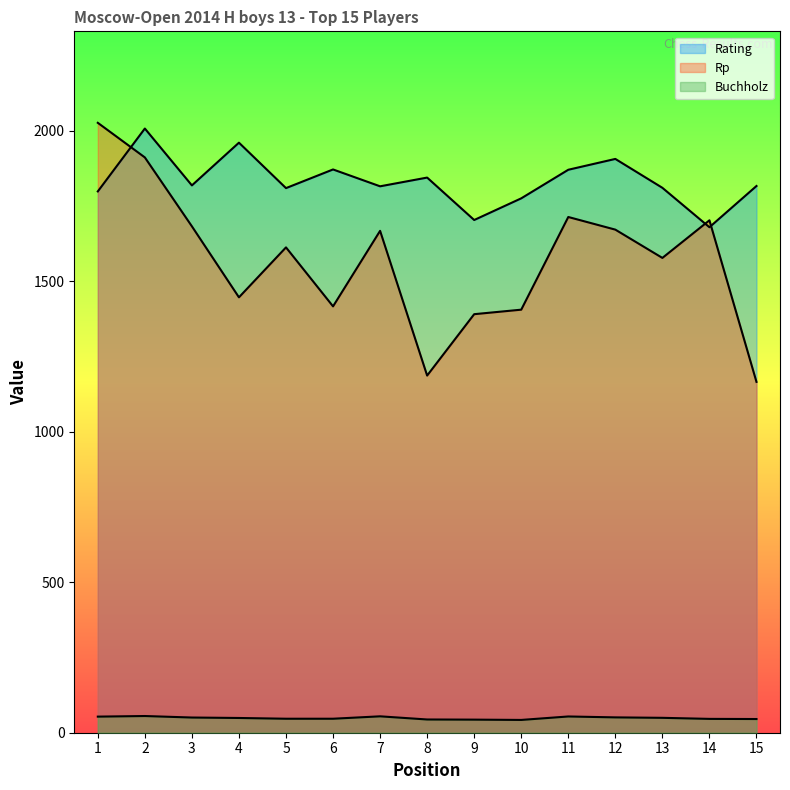

At which category does Rating reach its first local peak?

2